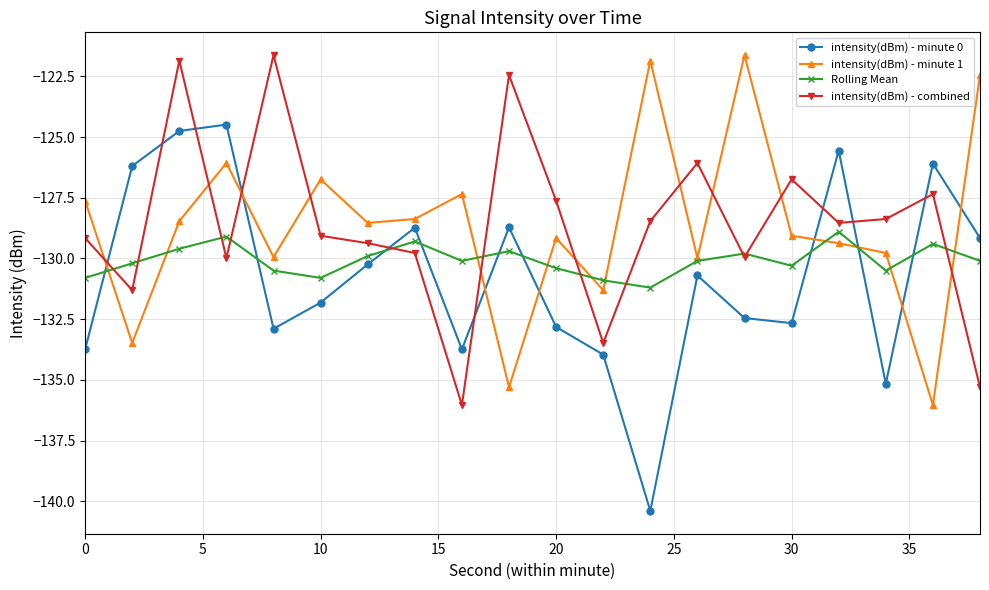

What is the minimum value for Rolling Mean?

-131.2